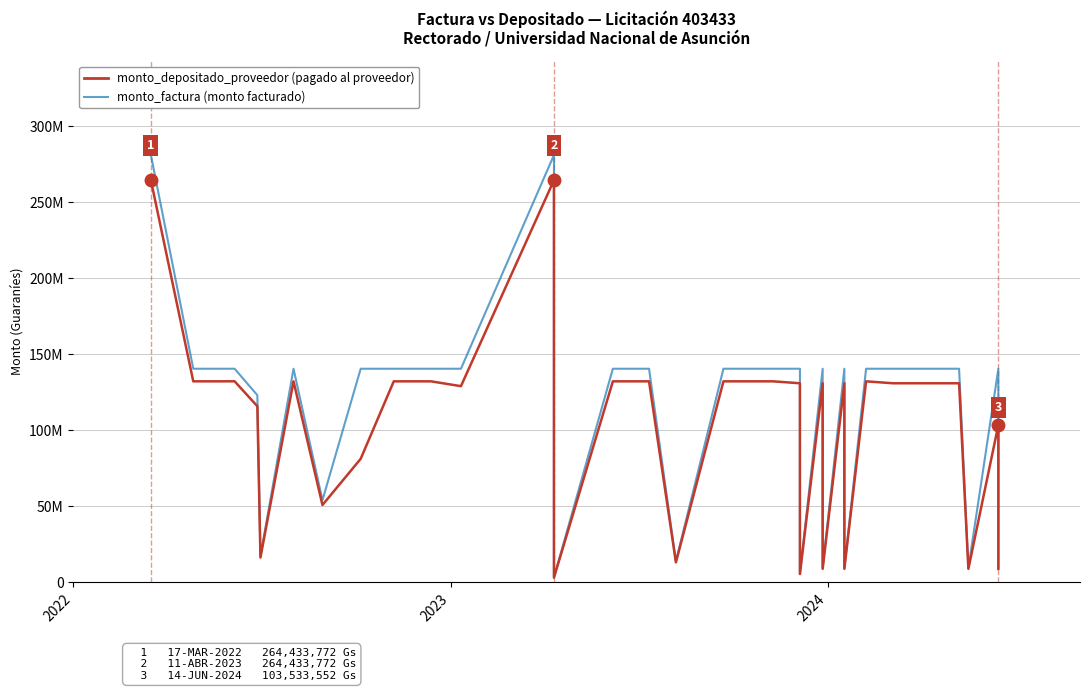

Reading right to left, transcribe all the data shown in this chart.

monto_depositado_proveedor: 8956707	103533552	8956707	130946000	130946000	130946000	132216886	8956707	130946000	8956707	130946000	5552086	130946000	132216886	132216886	132216886	13200824	132216886	132216886	132216886	3174176	264433772	129042710	132216886	132216886	132216886	81305879	50911007	132216886	16375000	115841886	132246364	132216886	132216886	264433772
monto_factura: 9610202	140500000	9610202	140500000	140500000	140500000	140500000	9610202	140500000	9610202	140500000	5957172	140500000	140500000	140500000	140500000	14027828	140500000	140500000	140500000	3373032	281000000	140500000	140500000	140500000	140500000	140500000	54100476	140500000	17400860	123099140	140500000	140500000	140500000	281000000